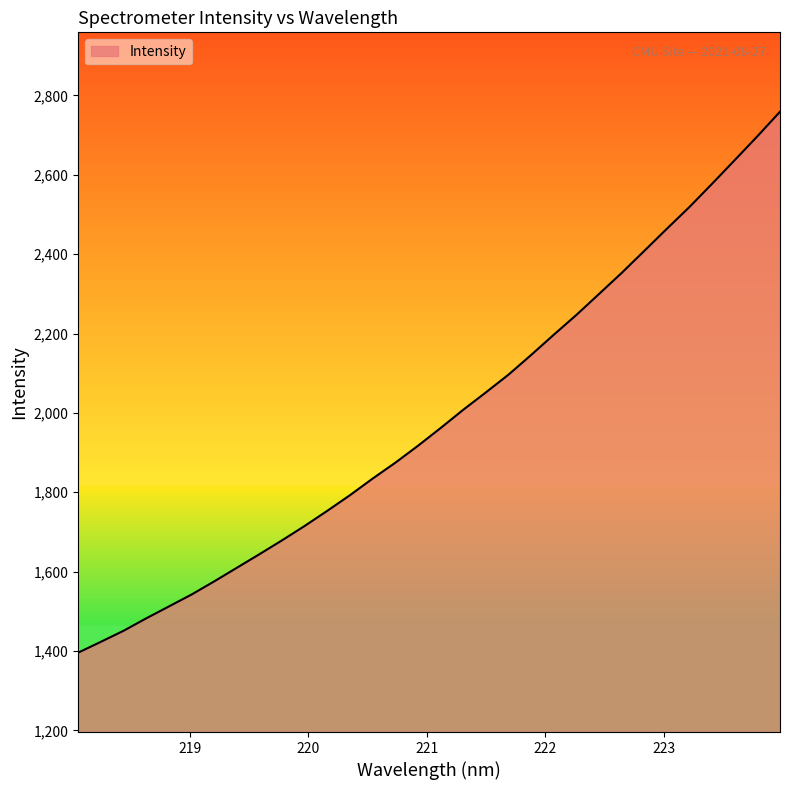

What is the difference between the maximum and minimum values?

1363.1